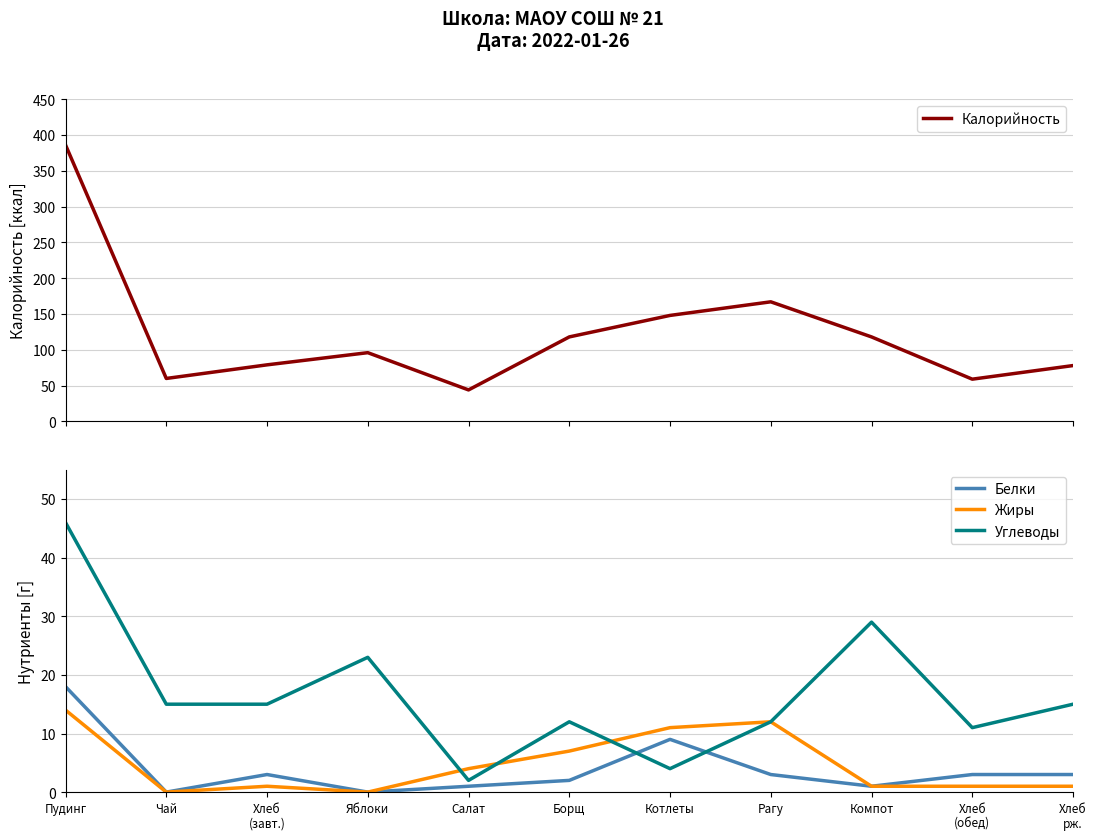

True or false: Калорийность and Жиры cross at least once.

False